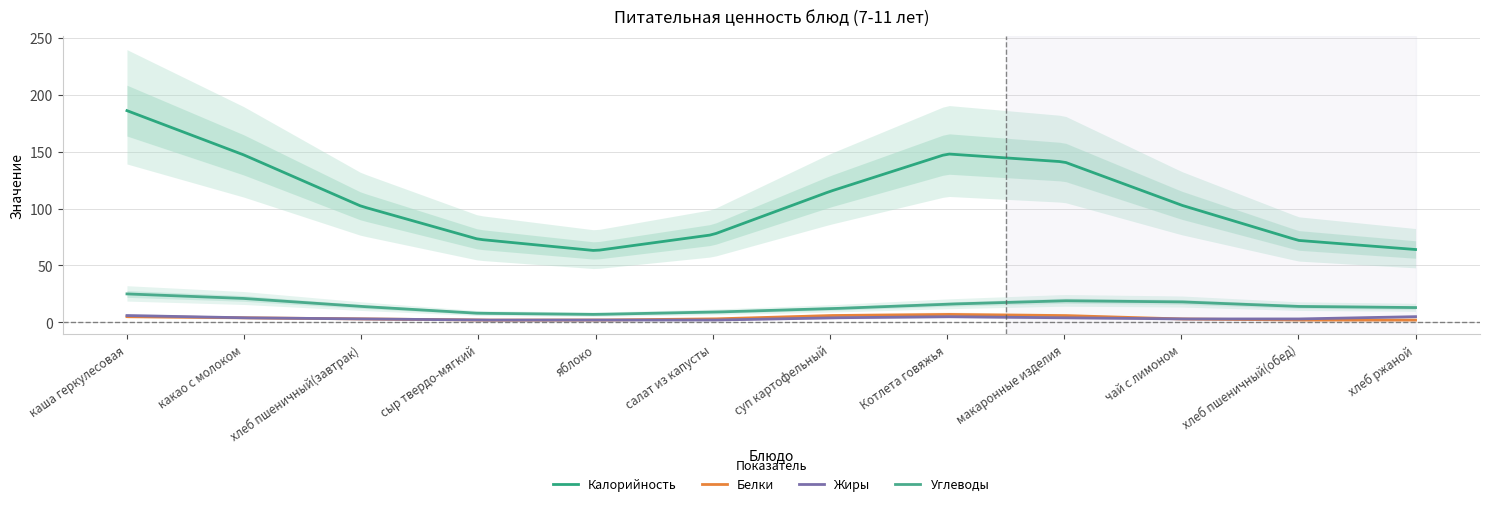

How many interior local peaks does the Белки series have?

2